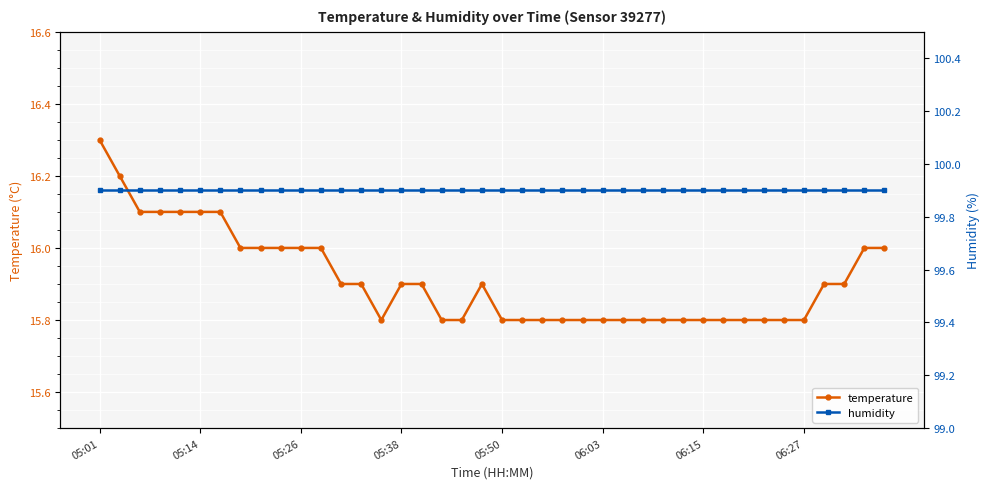

How many lines are shown in the chart?

2